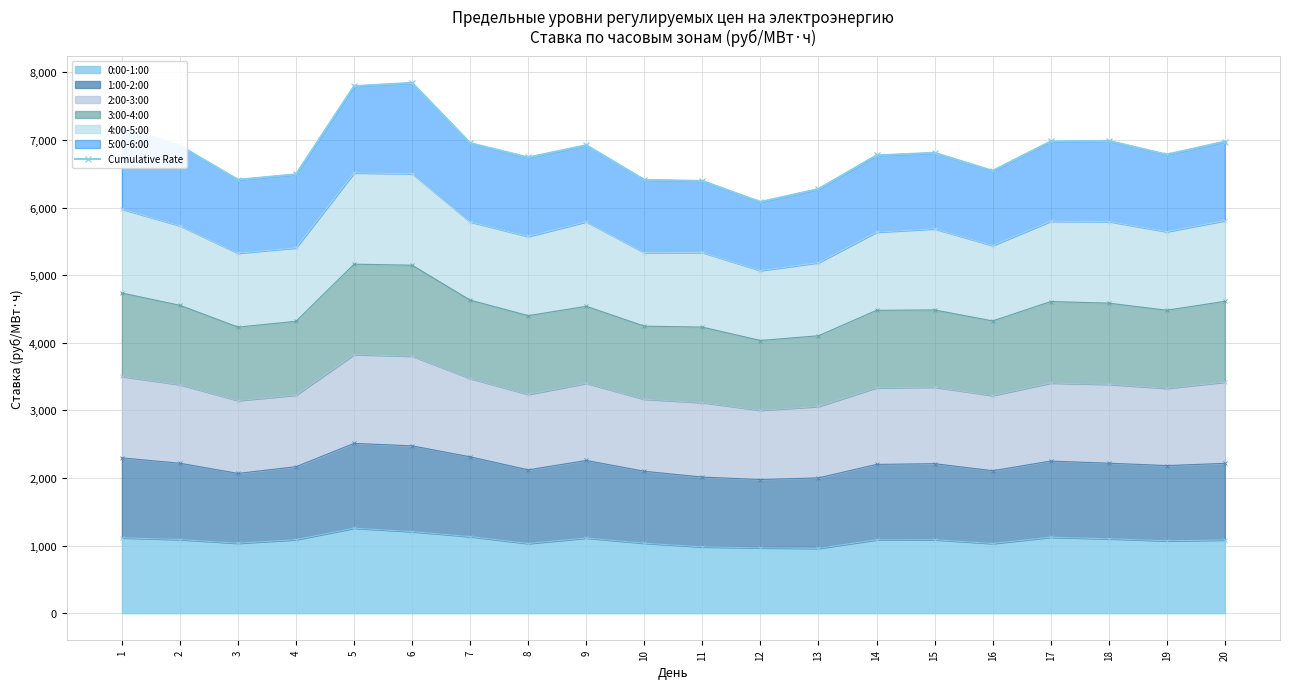

How many points are lower than both their immediate neighbors (excluding endpoints)?

5